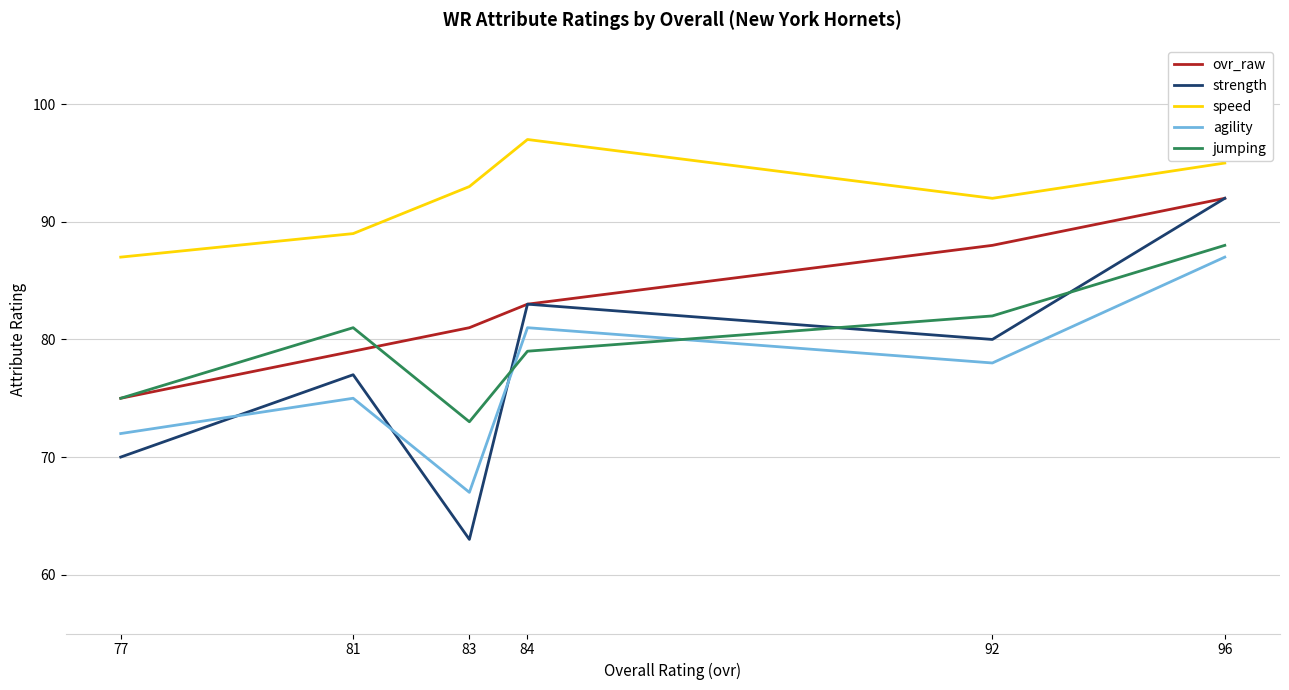

At which category is the sum across all series the highest?

96